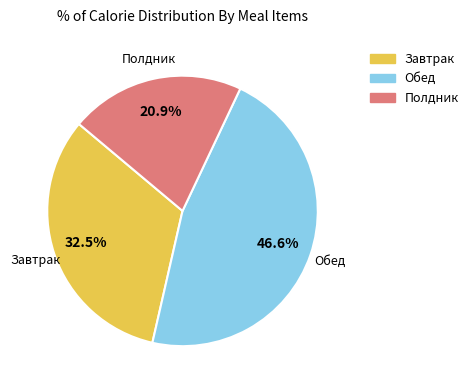

Is there any slice that represents more than half of the pie?

No